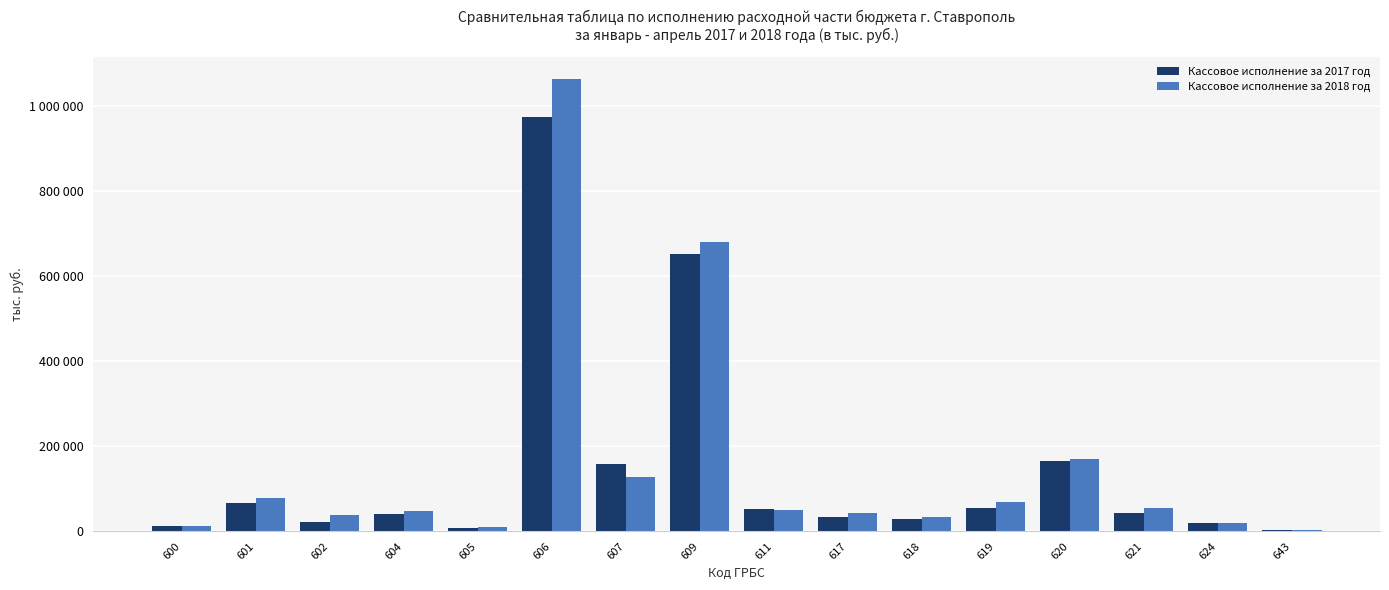

Reading left to right, extract all data points from this chart.

Кассовое исполнение за 2017 год: 12968	67726	21570	40094	8620	976298	158759	653512	52622	33628	28735	54039	164625	44331	18877	4081
Кассовое исполнение за 2018 год: 13828	79743	37586	46853	9751	1064298	127349	680209	51485	42791	34867	69749	169481	54438	20603	4084